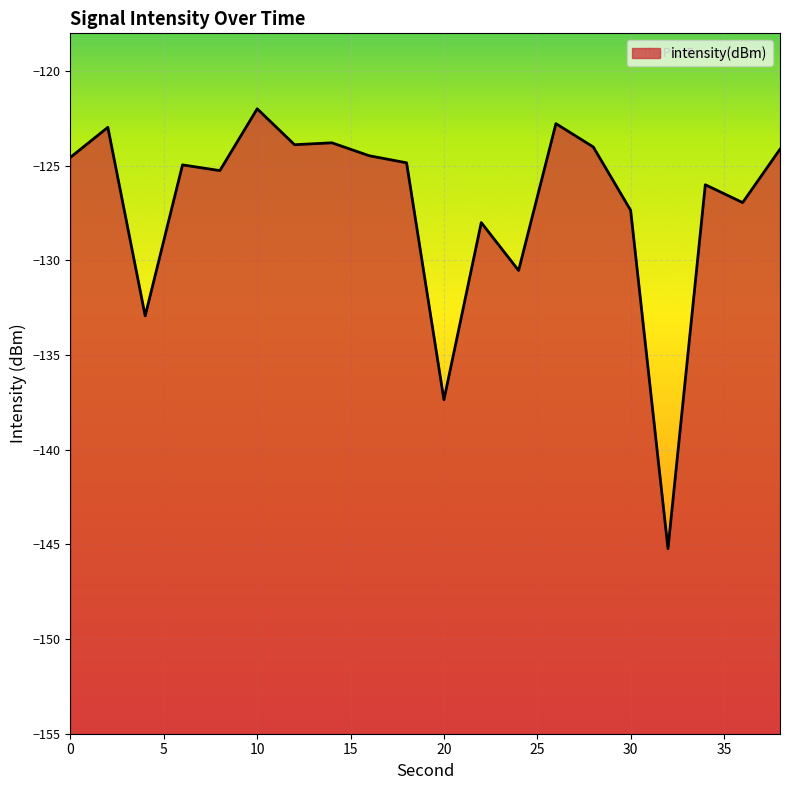

Where is the data nearest to the value -133?

4